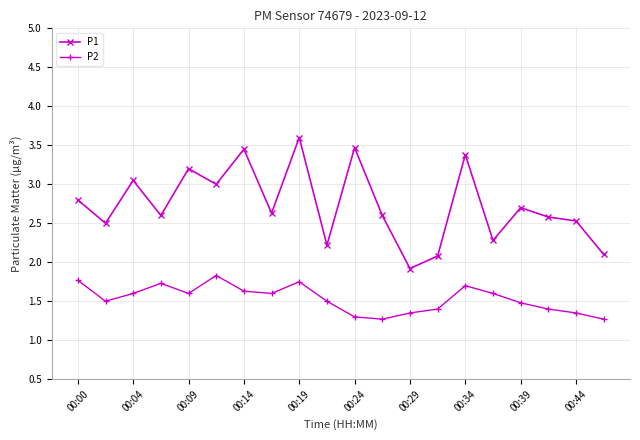

Which series has the largest range (max minus min)?

P1